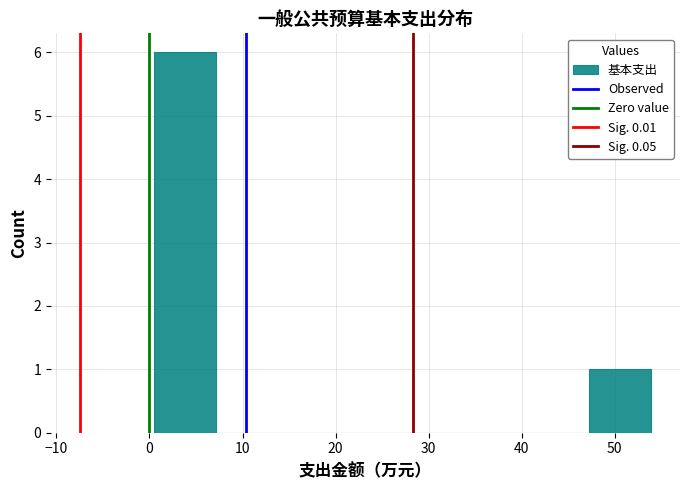

Reading left to right, transcribe this chart: for each bar, give the range it covers on the x-axis and its height. Neither the bar edges nor the heights are printed on the chart, so give them approximately, as read against the axes.

0 to 7: 6
7 to 14: 0
14 to 21: 0
21 to 27: 0
27 to 34: 0
34 to 41: 0
41 to 47: 0
47 to 54: 1